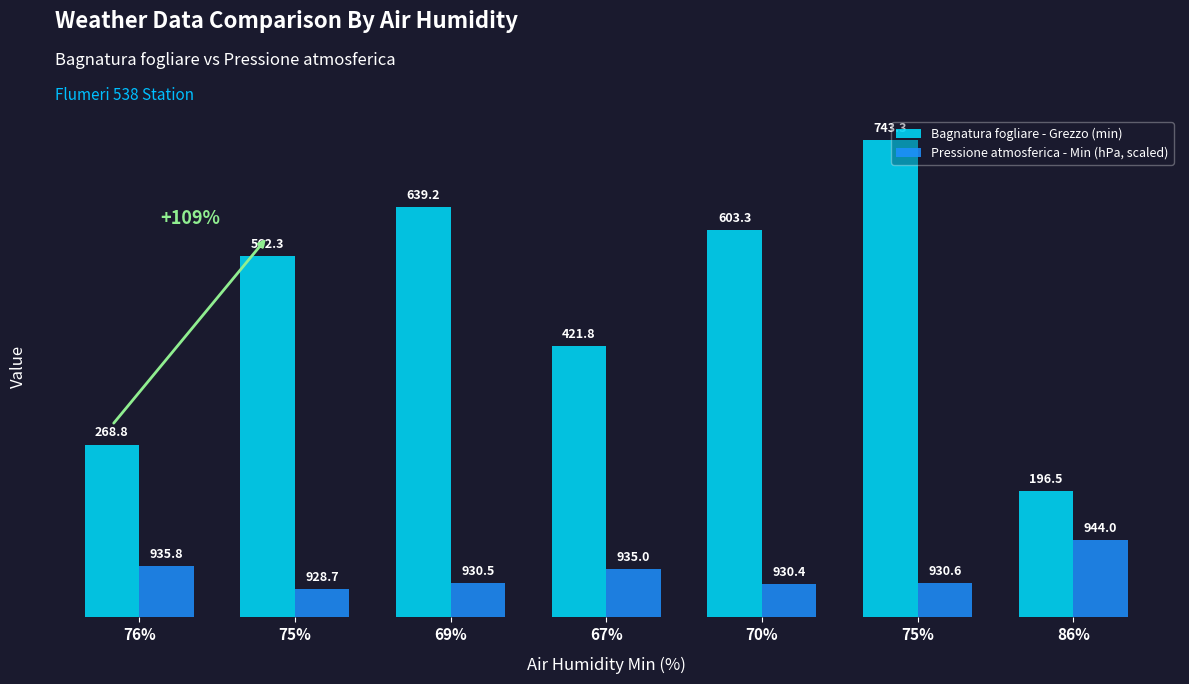

Are the bars grouped side by side (vs. stacked)?

Yes